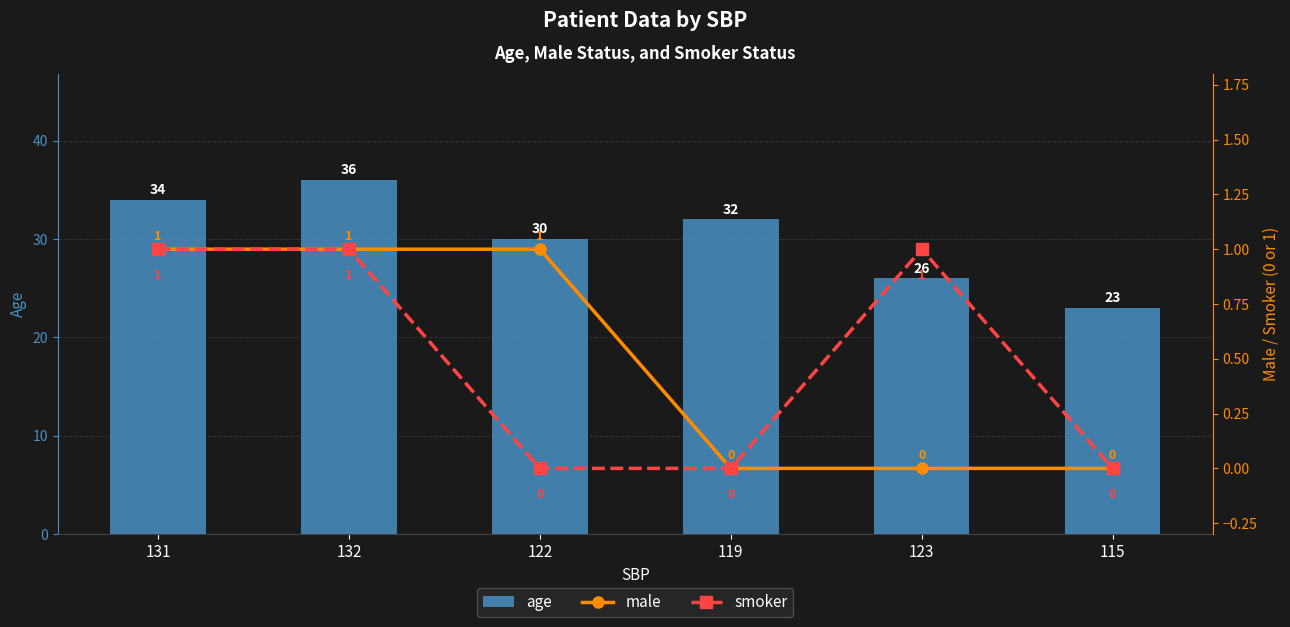

Reading left to right, list all the values displayed in this chart.

age: 131=34	132=36	122=30	119=32	123=26	115=23
male: 131=1	132=1	122=1	119=0	123=0	115=0
smoker: 131=1	132=1	122=0	119=0	123=1	115=0